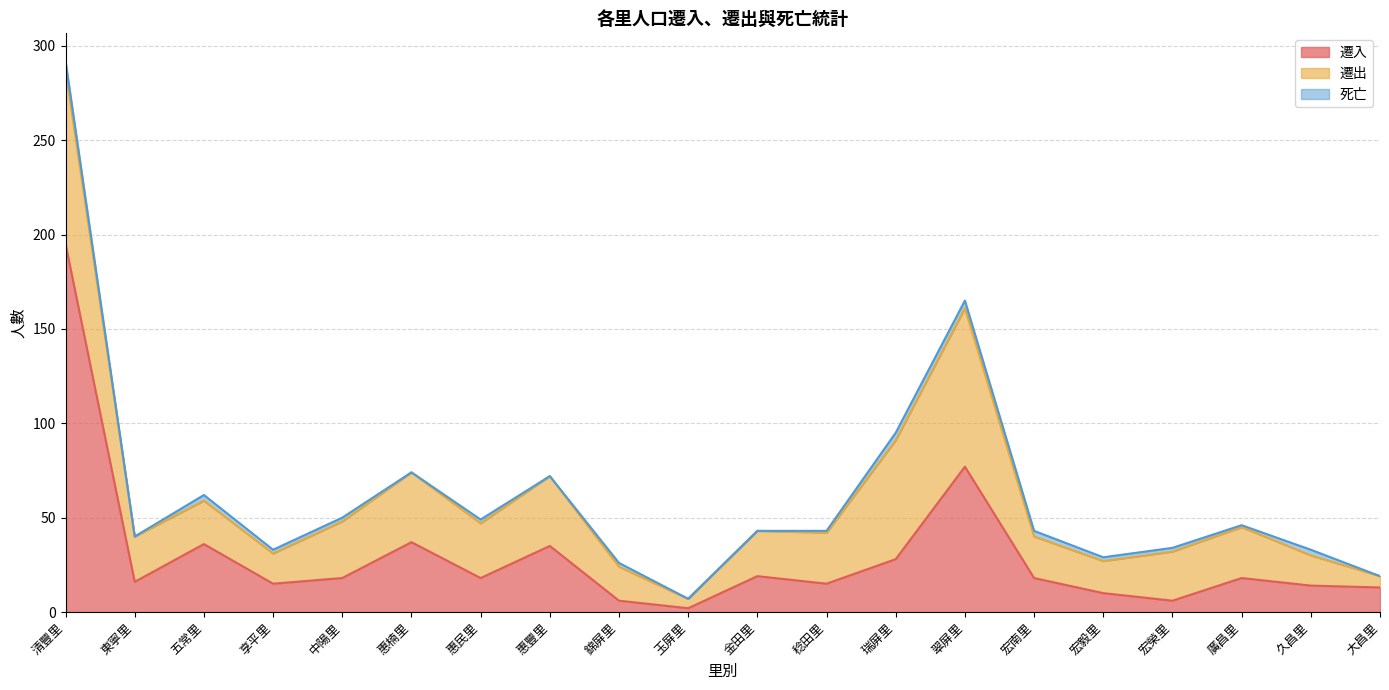

At which label is 死亡 closest to 2?

享平里